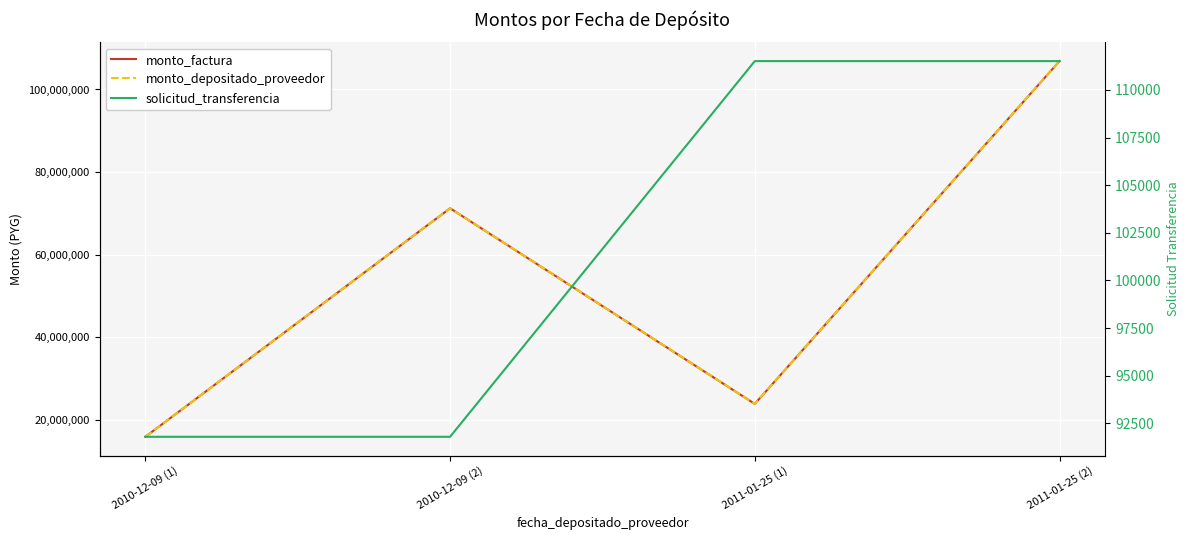

Reading right to left, list all the values displayed in this chart.

monto_factura: 106867800	23896800	71245200	15931200
monto_depositado_proveedor: 106867800	23896800	71245200	15931200
solicitud_transferencia: 111512	111512	91796	91796